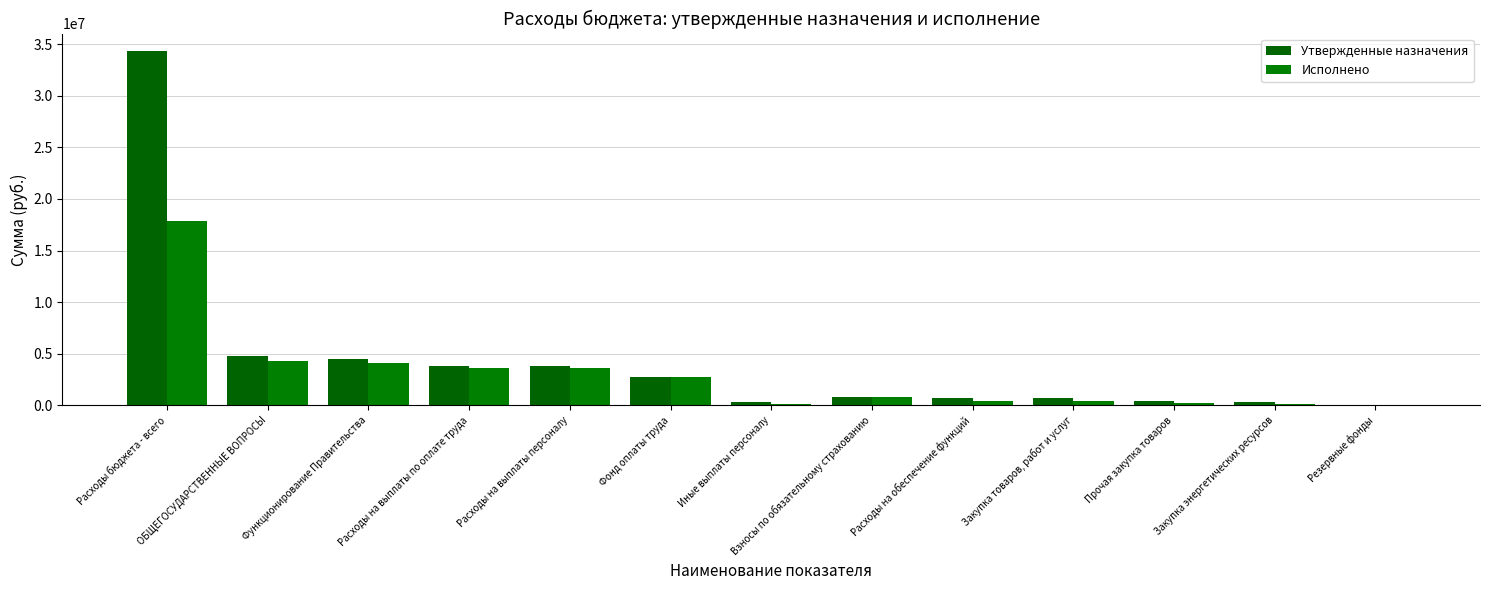

Between Функционирование Правительства and Фонд оплаты труда, which is larger?

Функционирование Правительства